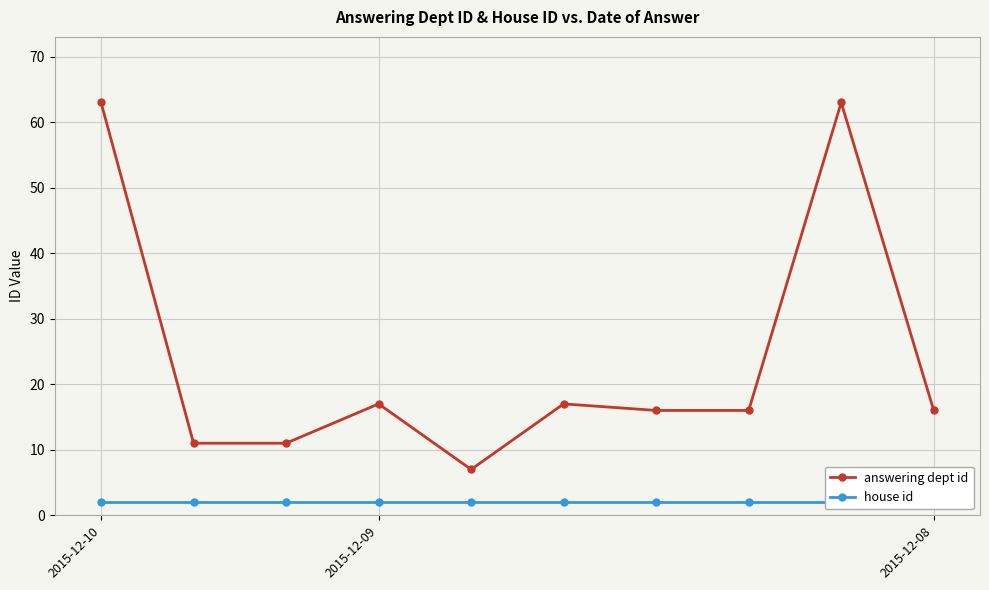

Rank the series by their average value, from lowest to highest.

house id, answering dept id